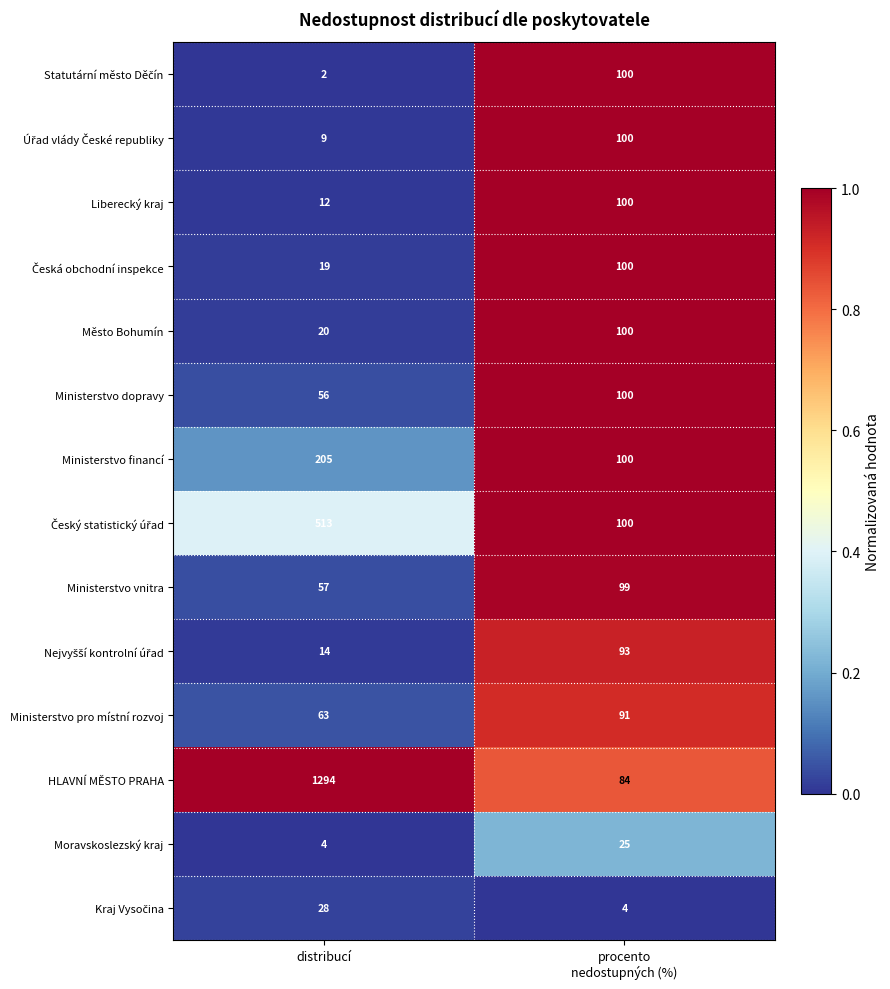

Count the number of data series in this chart.

14